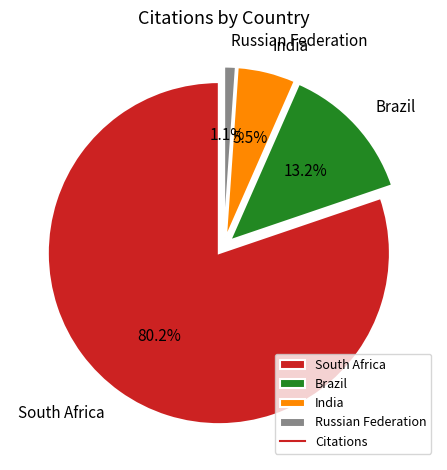

How many segments does this pie chart have?

4